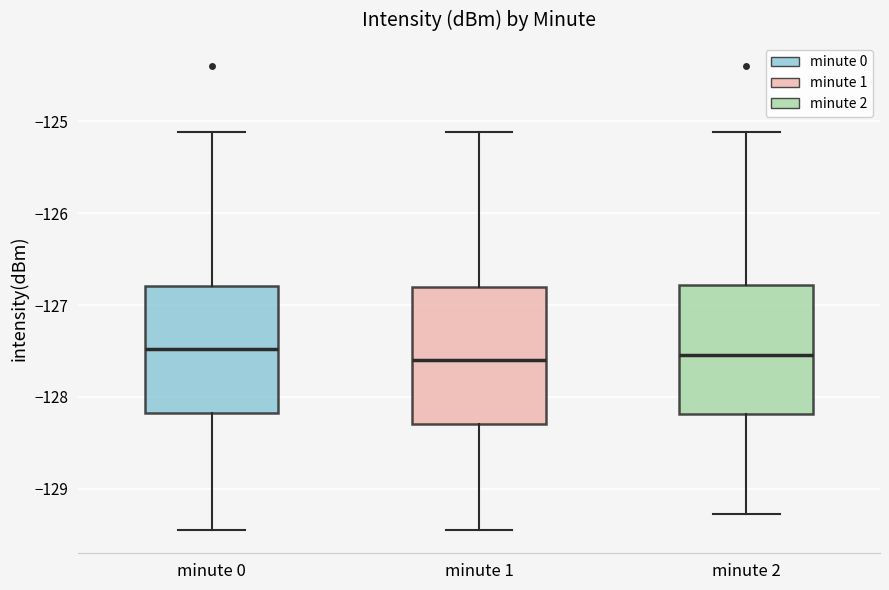

Where is the lower edge of the box for minute 2 on the y-axis? The values are not printed on the chart, so give them approximately, as read against the axis.

-128.2